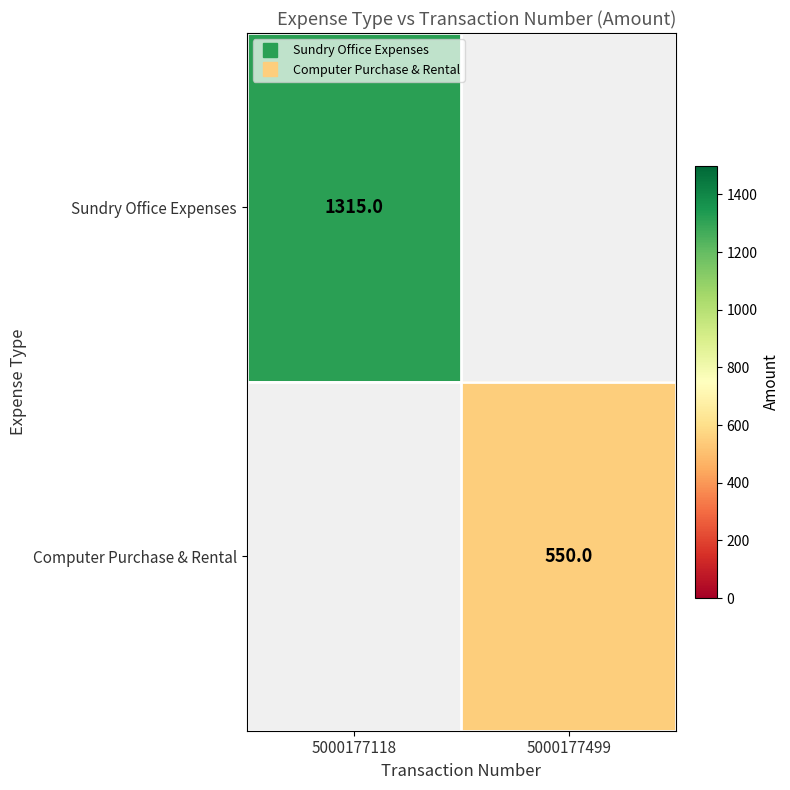

How many categories are shown in the chart?

2